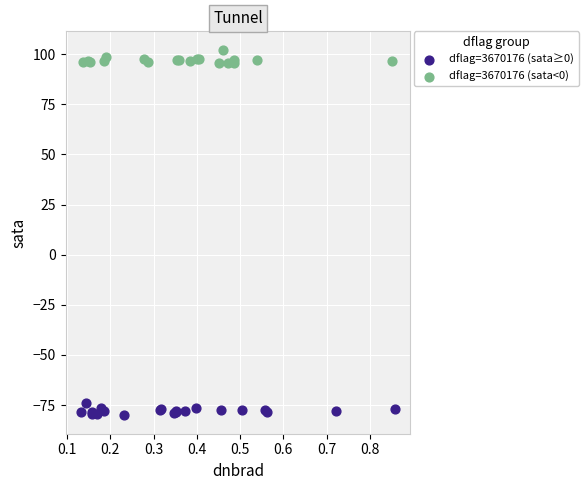

Which series contains the highest Y value?

dflag=3670176 (sata<0)